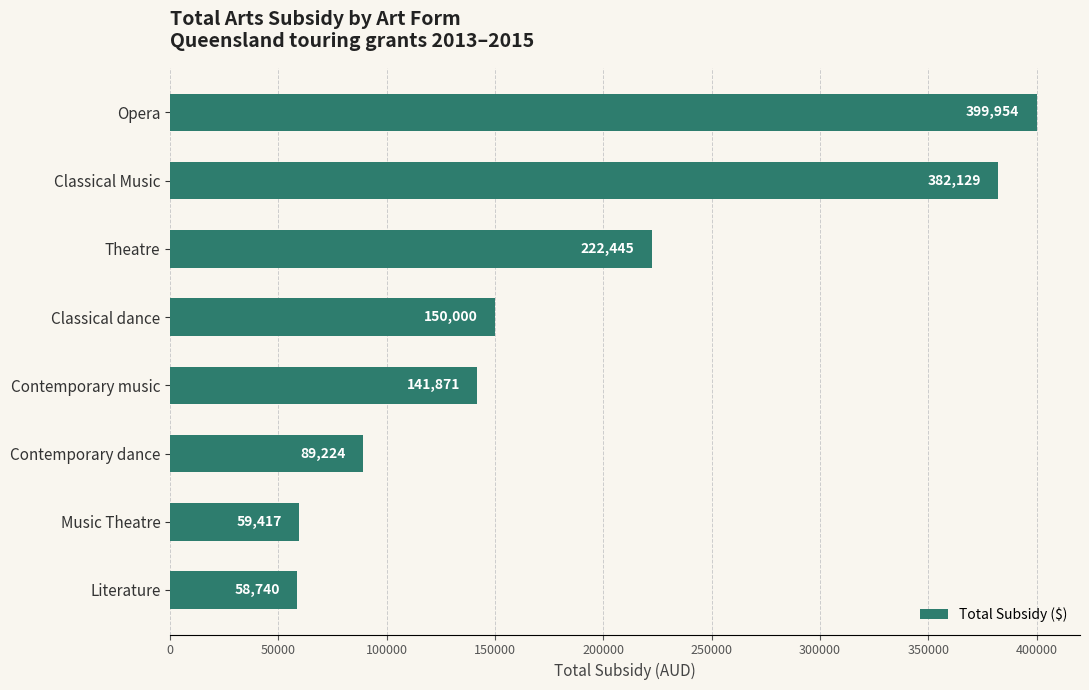

The value at Classical dance is 150000. True or false?

True